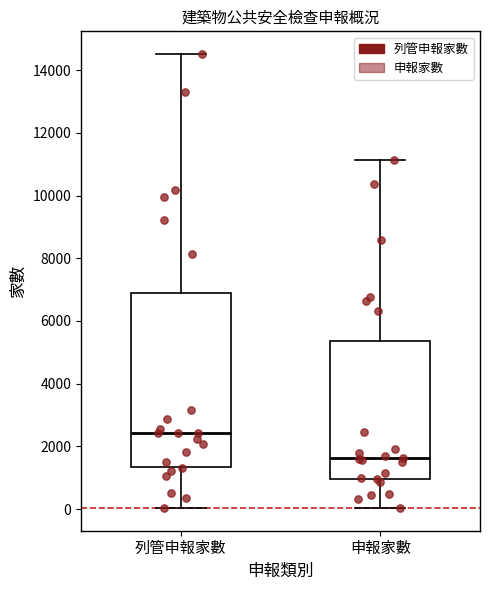

Where does the lower whisker of the box for 申報家數 end on the y-axis? The values are not printed on the chart, so give them approximately, as read against the axis.

0